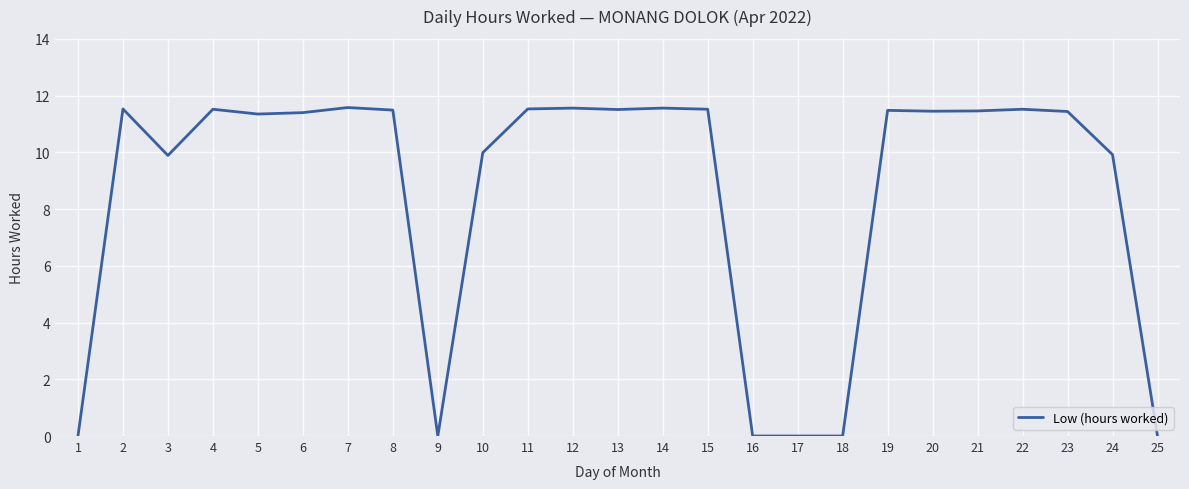

What is the change in value from 10 to 18?

-10.0